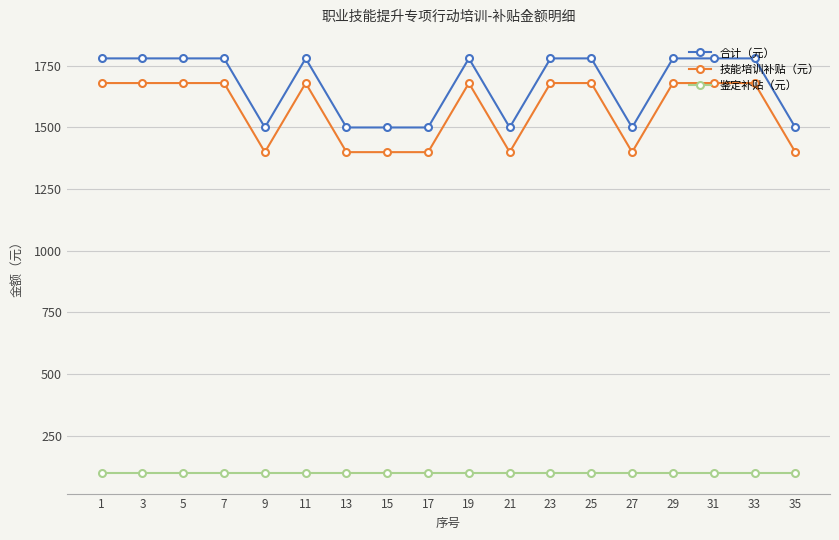

Does the chart display data point markers on the line(s)?

Yes